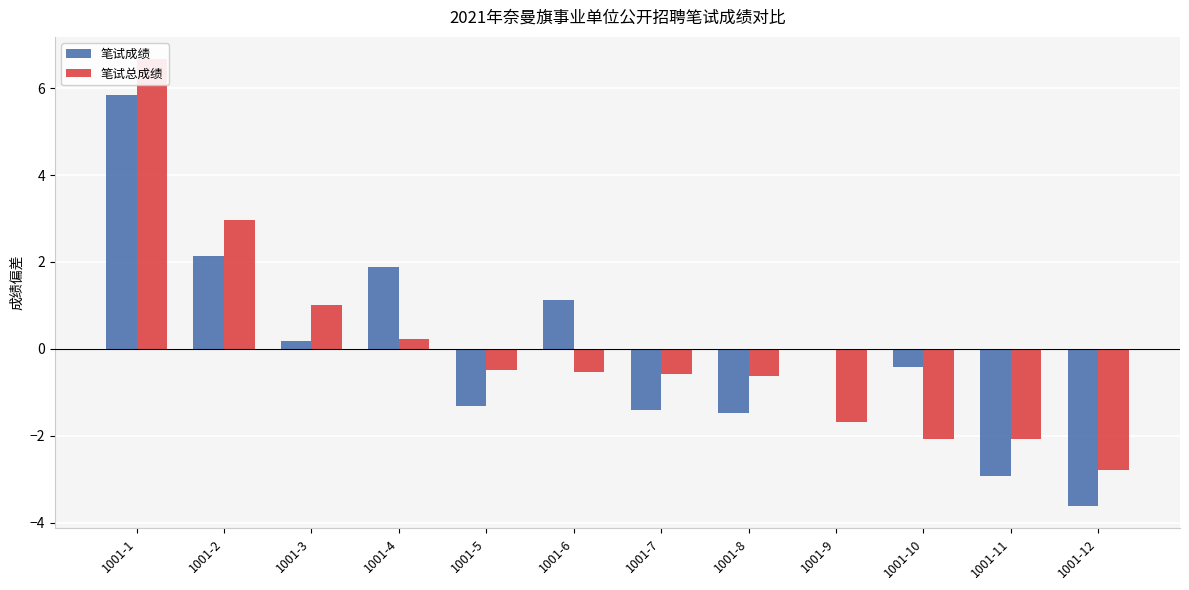

What is the value of the 笔试总成绩 bar at the 12th from the left?

-2.8